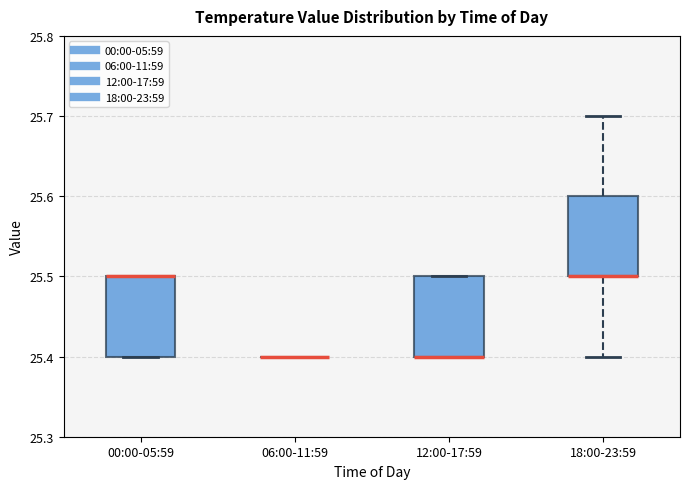

Reading left to right, transcribe this box plot: for each box, give where its median line is, the range the box spans, and where its two whiskers end, as read against the y-axis. The values are not printed on the chart, so give them approximately, as read against the axis.

00:00-05:59: median 25.5 (drawn on the box's upper edge), box 25.4 to 25.5, whiskers 25.4 to 25.5
06:00-11:59: box collapsed to a line at 25.4, whiskers 25.4 to 25.4
12:00-17:59: median 25.4 (drawn on the box's lower edge), box 25.4 to 25.5, whiskers 25.4 to 25.5
18:00-23:59: median 25.5 (drawn on the box's lower edge), box 25.5 to 25.6, whiskers 25.4 to 25.7